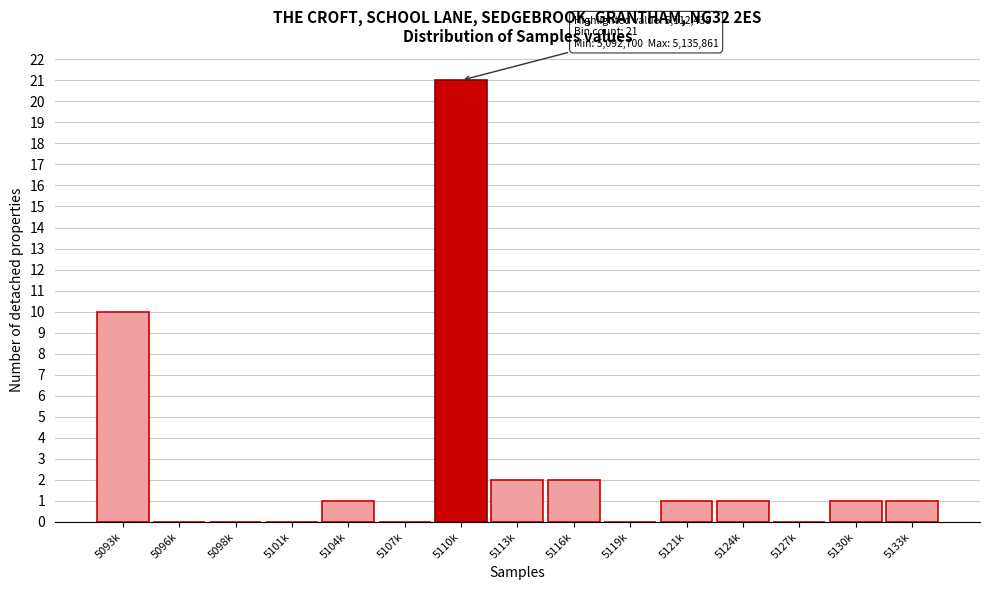

Reading left to right, list all the values displayed in this chart.

5093k=10	5096k=0	5098k=0	5101k=0	5104k=1	5107k=0	5110k=21	5113k=2	5116k=2	5119k=0	5121k=1	5124k=1	5127k=0	5130k=1	5133k=1